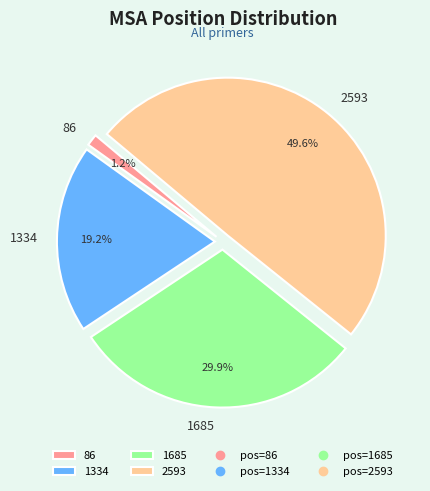

Rank the categories by value from highest to lowest.

2593, 1685, 1334, 86